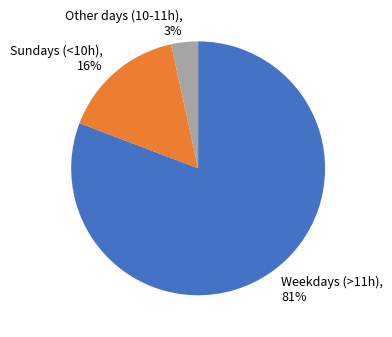

Do Other days (10-11h) and Sundays (<10h) together represent more than half of the pie?

No